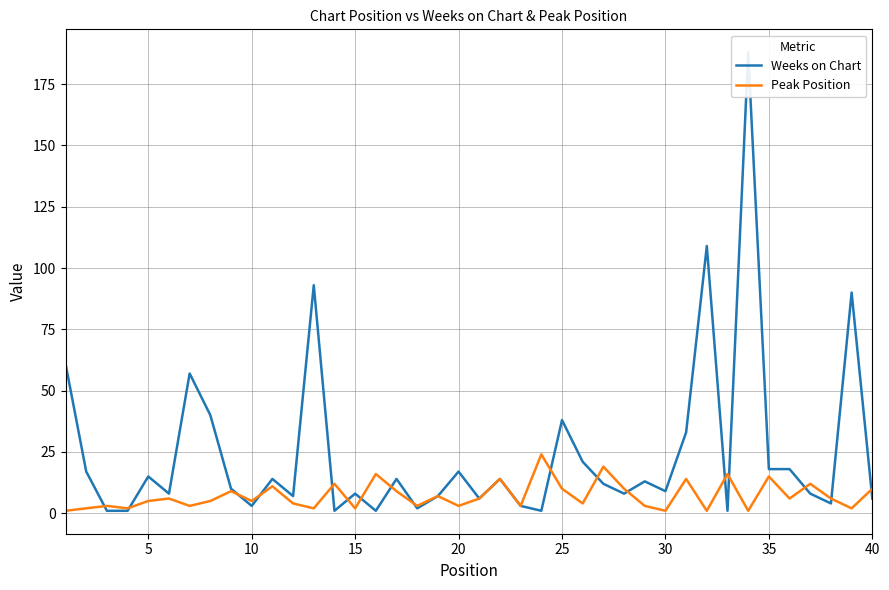

How many data points does each series have?

40